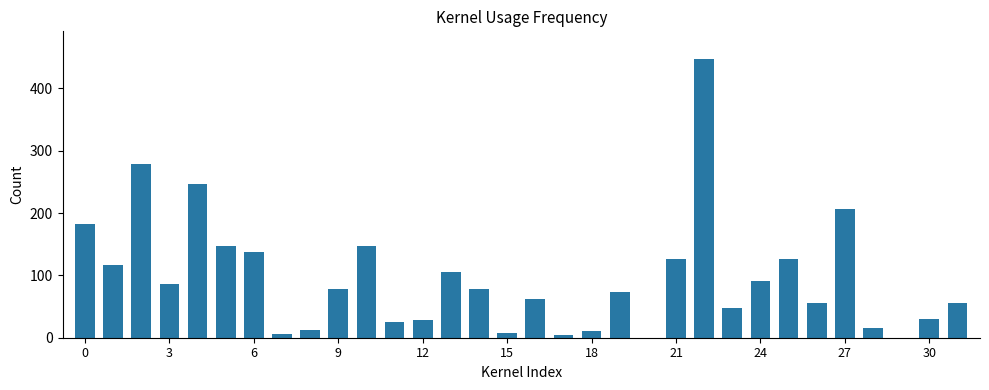

What is the maximum value shown in the chart?

447